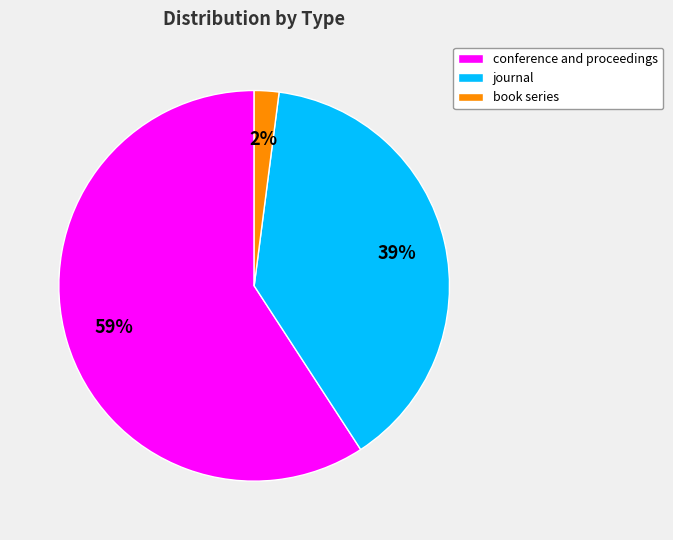

Which slice is the smallest?

book series